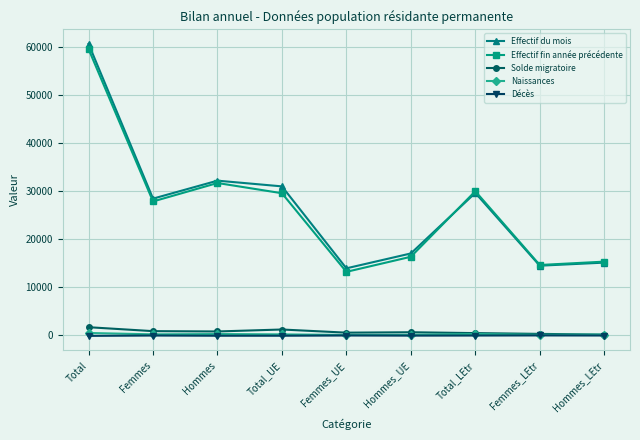

What is the spread (max minus min) of values at Femmes_UE?

13995